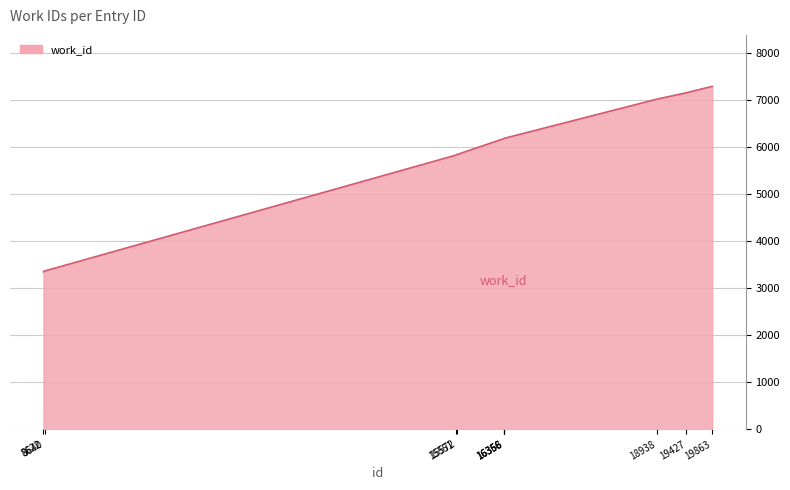

What is the difference between the values at 15572 and 8622?

2494